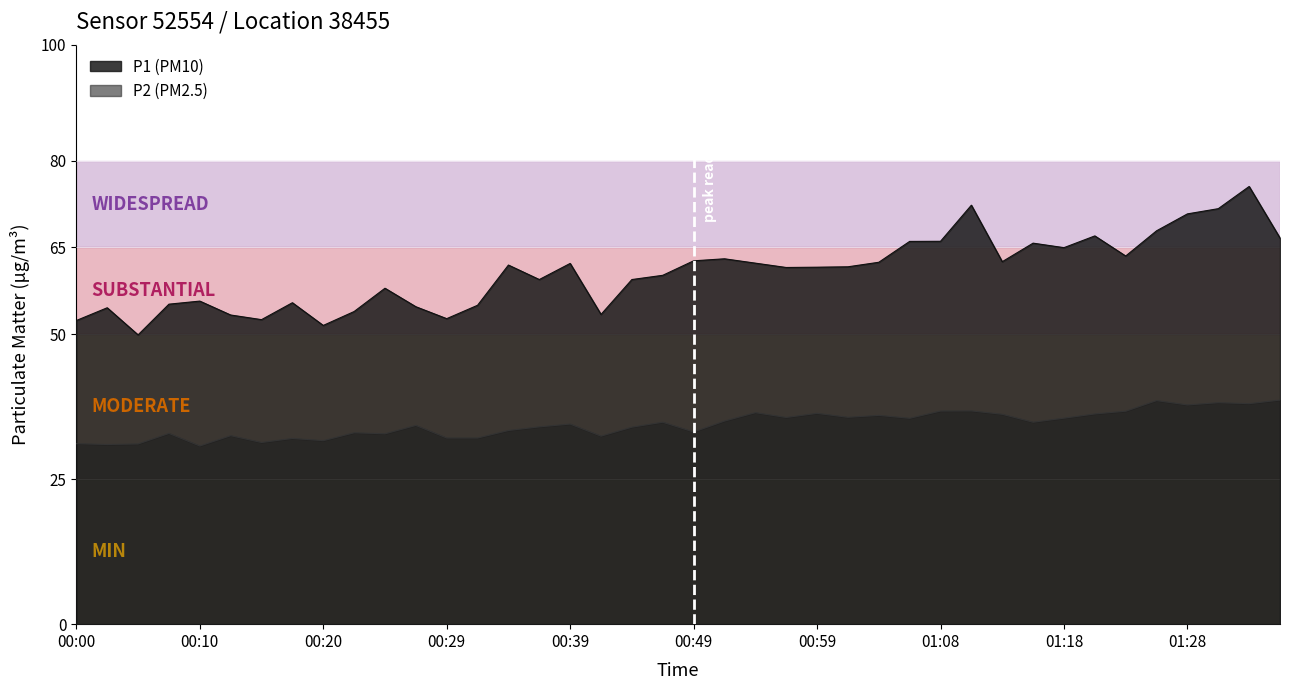

Which category has the highest value across all series?

01:33